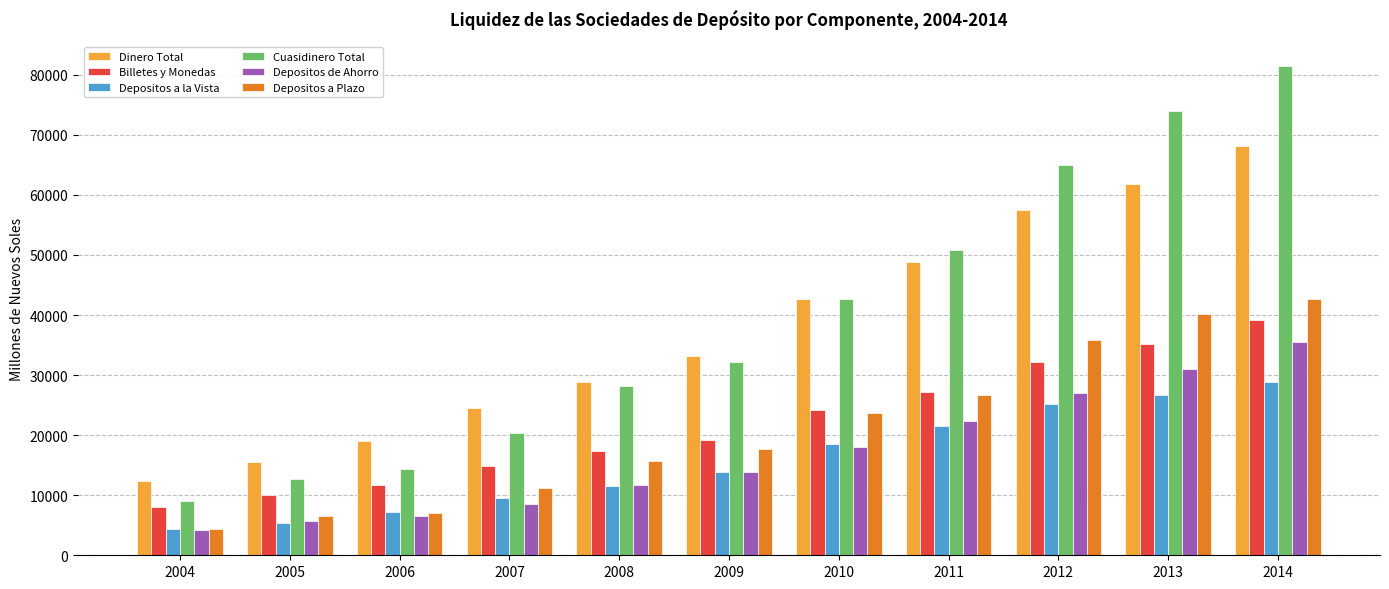

What is the minimum value shown in the chart?

4173.5